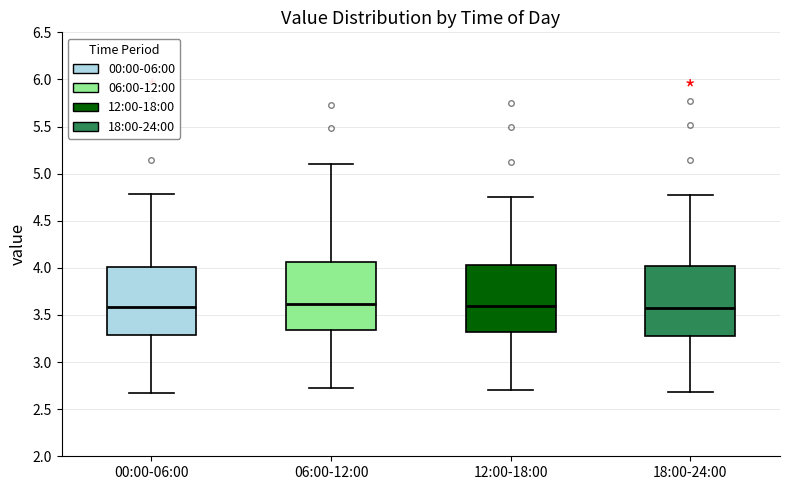

Reading left to right, transcribe this box plot: for each box, give where its median line is, the range the box spans, and where its two whiskers end, as read against the y-axis. The values are not printed on the chart, so give them approximately, as read against the axis.

00:00-06:00: median 3.60, box 3.30 to 4.00, whiskers 2.65 to 4.80
06:00-12:00: median 3.60, box 3.35 to 4.05, whiskers 2.70 to 5.10
12:00-18:00: median 3.60, box 3.30 to 4.05, whiskers 2.70 to 4.75
18:00-24:00: median 3.55, box 3.30 to 4.00, whiskers 2.70 to 4.75